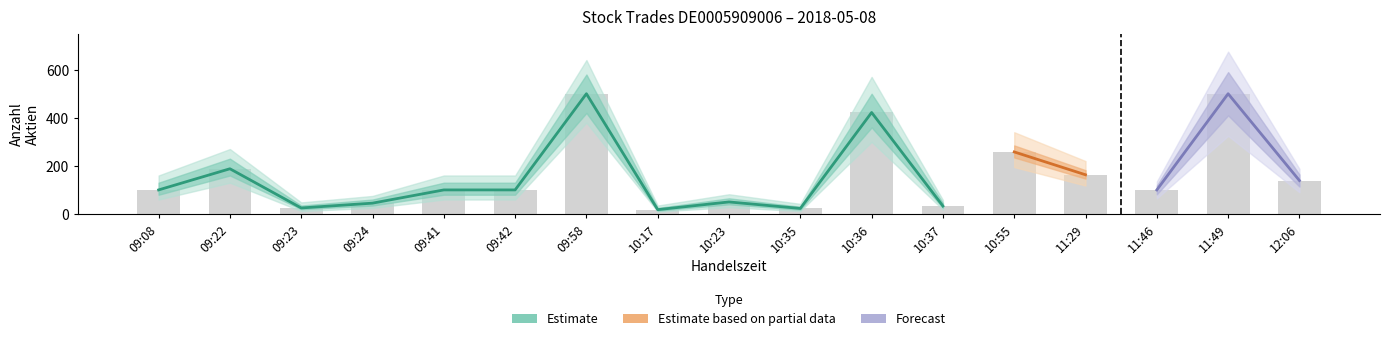

List the labels in order of value, largest first.

09:58, 11:49, 10:36, 10:55, 09:22, 11:29, 12:06, 09:08, 09:41, 09:42, 11:46, 10:23, 09:24, 10:37, 09:23, 10:35, 10:17